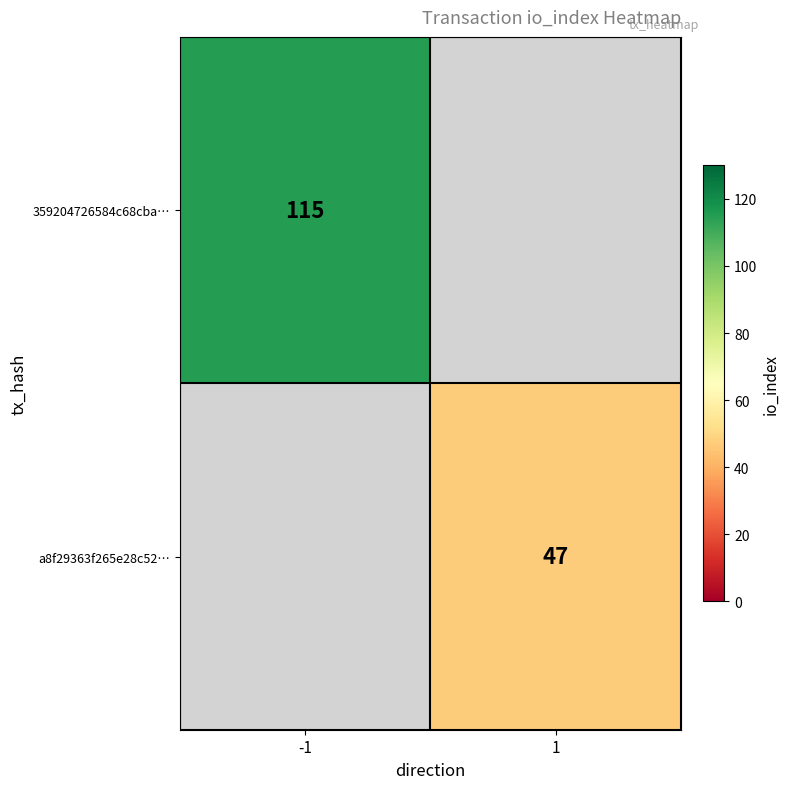

True or false: a8f29363f265e28c52… has a value of 21 at 1.

False